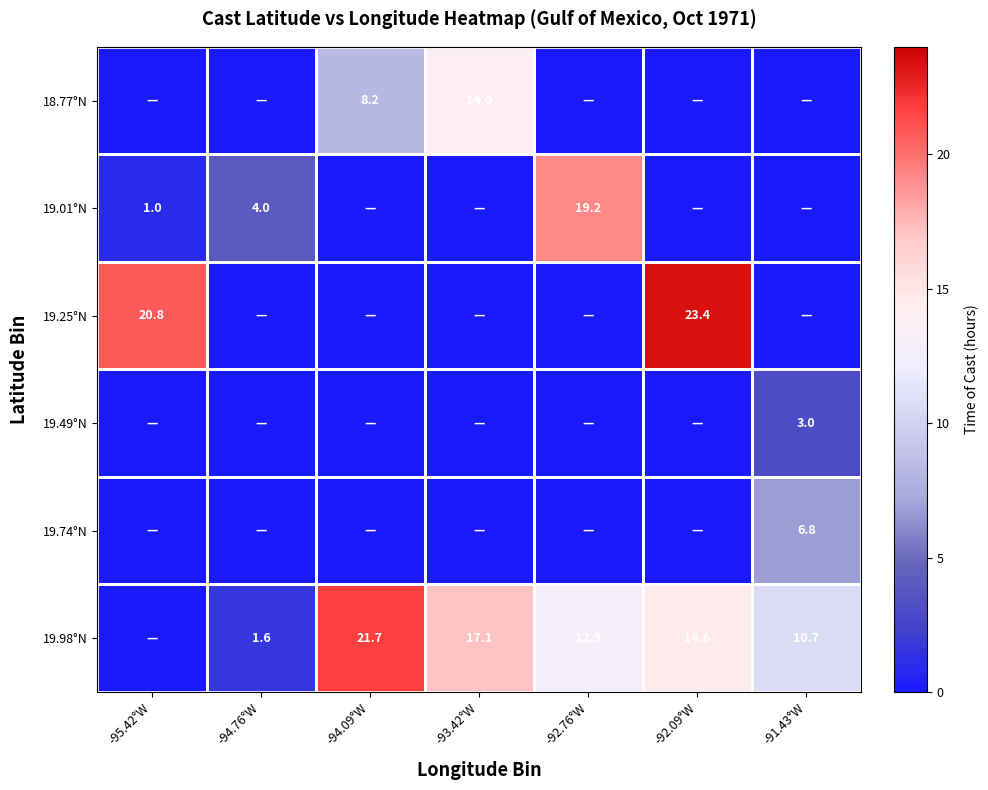

The value of 19.25°N at -95.42°W is 7.0. True or false?

False